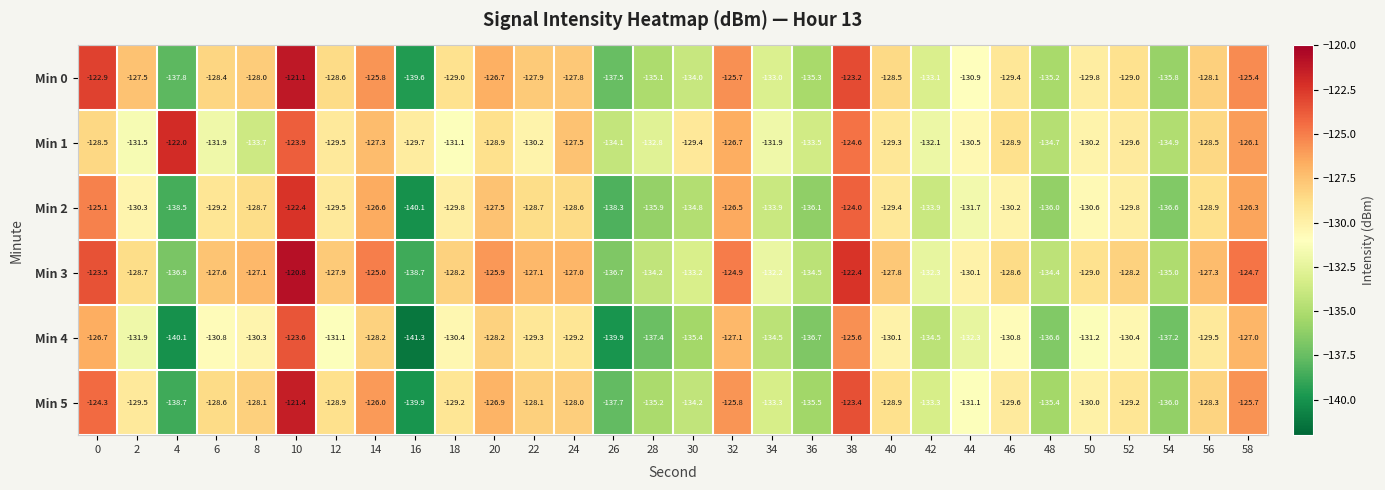

What value does the Min 0 series have at 24?

-127.8